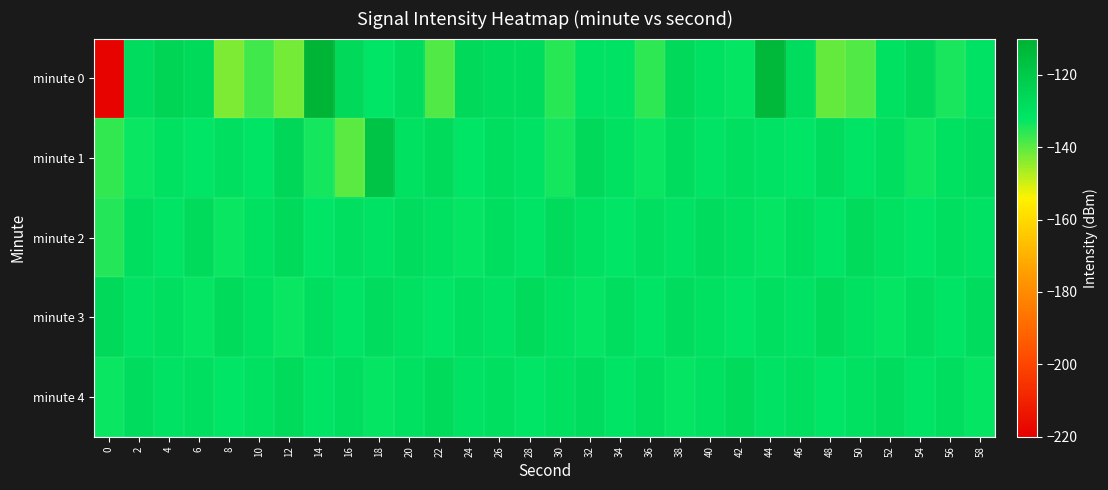

Reading left to right, list all the values displayed in this chart.

minute 0: 0=-218.4	2=-128.5	4=-125.1	6=-127.6	8=-143.0	10=-137.8	12=-142.0	14=-110.9	16=-126.9	18=-132.2	20=-128.1	22=-139.0	24=-127.1	26=-128.2	28=-128.7	30=-135.7	32=-130.9	34=-130.7	36=-136.0	38=-127.2	40=-130.1	42=-132.7	44=-112.9	46=-128.3	48=-140.8	50=-139.1	52=-130.2	54=-126.8	56=-134.1	58=-130.9
minute 1: 0=-136.5	2=-133.1	4=-129.9	6=-132.3	8=-129.5	10=-131.7	12=-125.9	14=-133.8	16=-139.8	18=-118.0	20=-130.0	22=-128.0	24=-132.0	26=-129.0	28=-131.0	30=-134.0	32=-127.0	34=-130.5	36=-133.2	38=-128.9	40=-131.4	42=-129.6	44=-130.8	46=-132.1	48=-128.3	50=-131.7	52=-129.2	54=-133.5	56=-130.1	58=-128.7
minute 2: 0=-135.0	2=-129.0	4=-131.5	6=-128.0	8=-133.0	10=-130.5	12=-127.5	14=-132.0	16=-129.5	18=-131.0	20=-128.5	22=-130.0	24=-132.5	26=-129.0	28=-131.5	30=-128.0	32=-130.5	34=-132.0	36=-129.5	38=-131.0	40=-128.5	42=-130.0	44=-132.5	46=-129.0	48=-131.5	50=-128.0	52=-130.5	54=-132.0	56=-129.5	58=-131.0
minute 3: 0=-127.0	2=-131.0	4=-129.5	6=-132.5	8=-128.0	10=-130.5	12=-133.0	14=-129.0	16=-131.5	18=-128.5	20=-130.0	22=-132.0	24=-129.5	26=-131.0	28=-128.0	30=-130.5	32=-132.5	34=-129.0	36=-131.5	38=-128.5	40=-130.0	42=-132.0	44=-129.5	46=-131.0	48=-128.0	50=-130.5	52=-132.5	54=-129.0	56=-131.5	58=-128.5
minute 4: 0=-133.0	2=-128.5	4=-131.0	6=-129.5	8=-132.0	10=-130.0	12=-128.0	14=-131.5	16=-129.0	18=-132.5	20=-130.5	22=-128.0	24=-131.0	26=-129.5	28=-132.0	30=-130.0	32=-128.5	34=-131.5	36=-129.0	38=-132.5	40=-130.5	42=-128.0	44=-131.0	46=-129.5	48=-132.0	50=-130.0	52=-128.5	54=-131.5	56=-129.0	58=-132.5